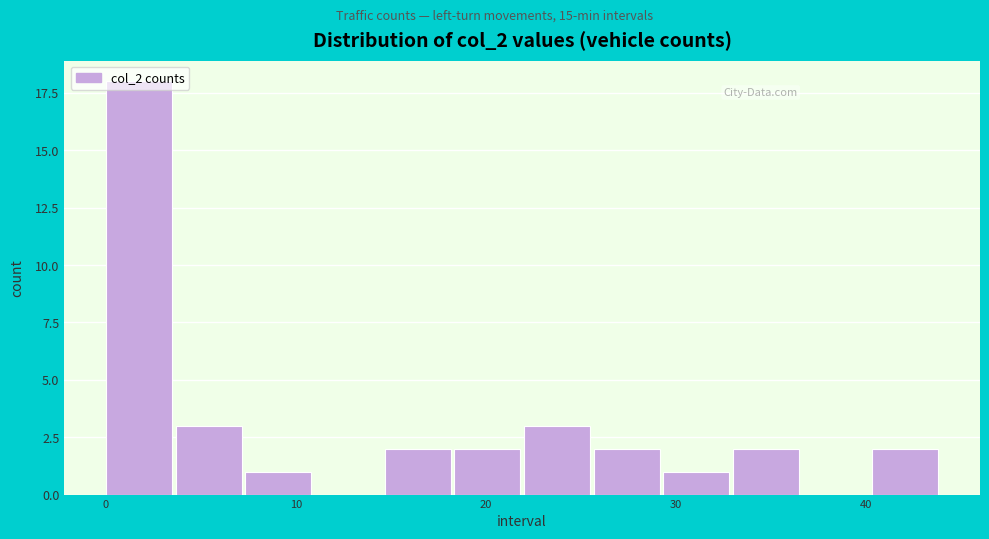

Around what value on the x-axis is the tallest bar? Give the approximate position of its centre, as read against the axis.

2